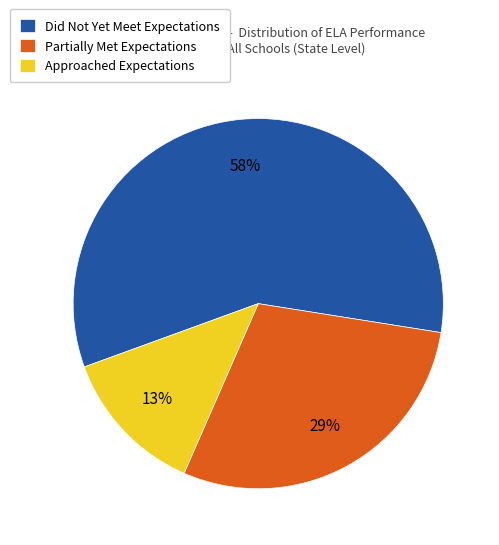

To the nearest percent, what percentage of the pie is Did Not Yet Meet Expectations?

58%